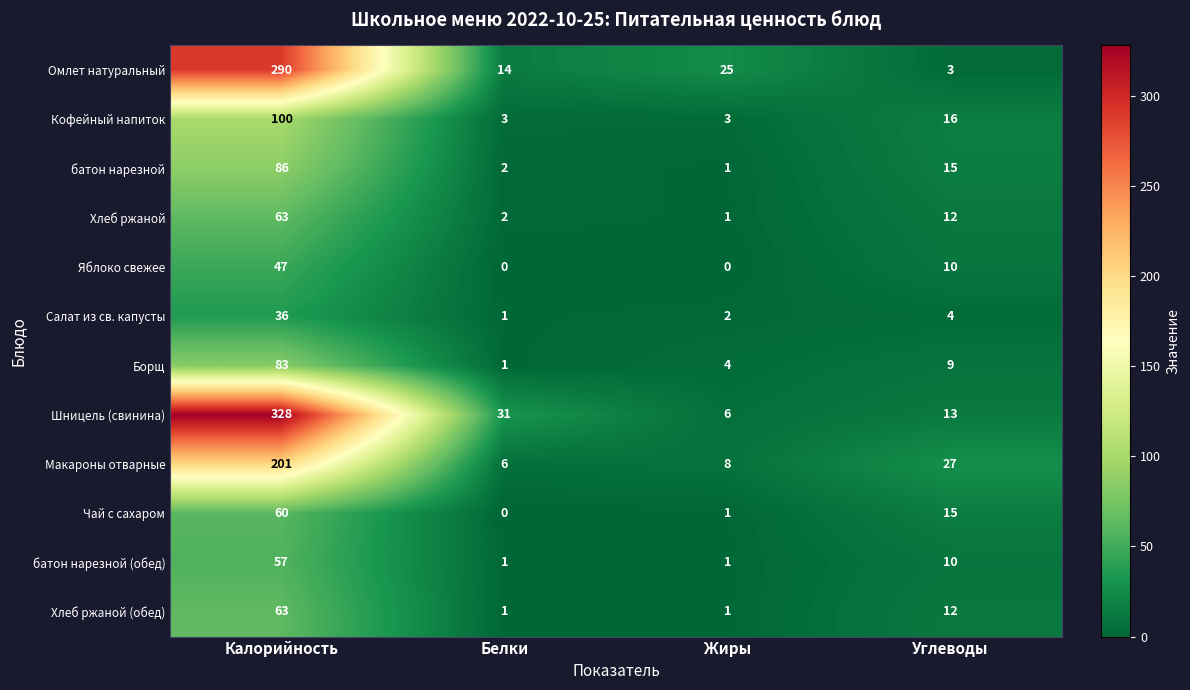

What is the minimum value for Кофейный напиток?

3